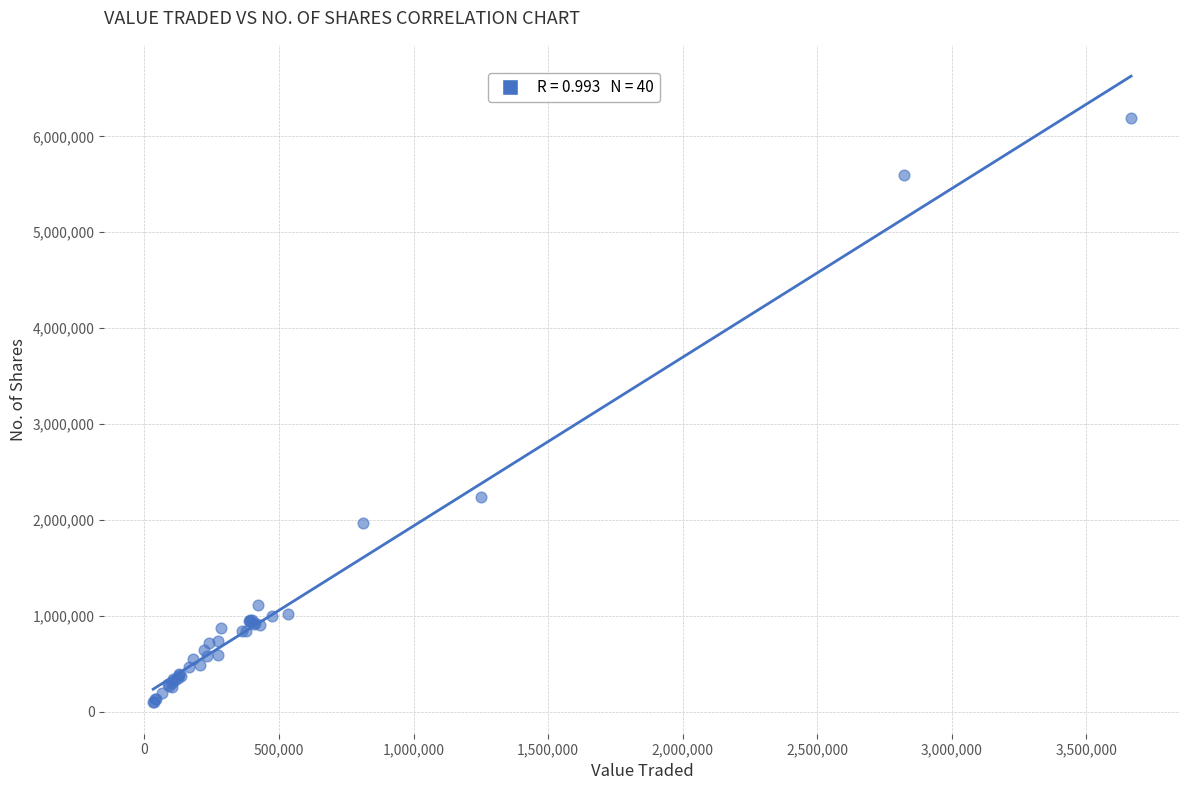

What Y value in the scatter plot is closest to 3141214?

2241289